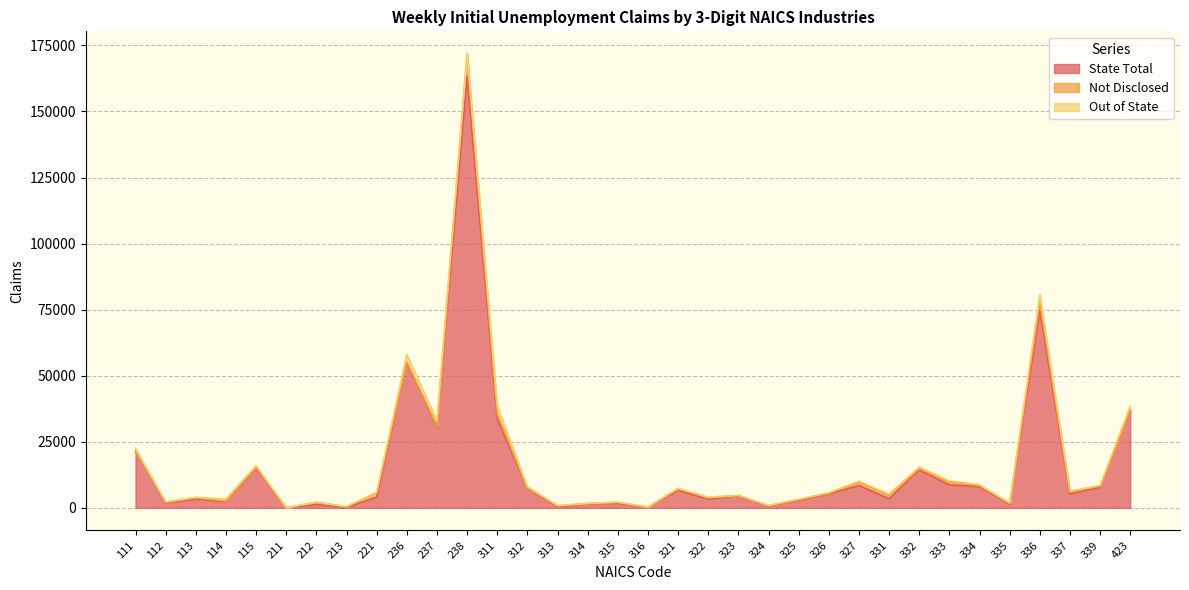

Reading left to right, transcribe all the data shown in this chart.

State Total: 111=21373	112=1835	113=3312	114=2274	115=15083	211=3	212=1228	213=221	221=4015	236=54790	237=30562	238=163445	311=33509	312=7453	313=448	314=1389	315=1701	316=222	321=6605	322=3289	323=4476	324=719	325=2788	326=5271	327=8411	331=3455	332=14373	333=8642	334=8055	335=1291	336=74671	337=5265	339=7795	423=36593
Not Disclosed: 111=60	112=291	113=532	114=241	115=387	211=3	212=863	213=147	221=1694	236=303	237=362	238=8308	311=1906	312=76	313=363	314=213	315=368	316=55	321=518	322=520	323=120	324=143	325=354	326=253	327=1275	331=1343	332=389	333=1136	334=358	335=415	336=3144	337=817	339=374	423=295
Out of State: 111=1051	112=91	113=129	114=842	115=476	211=0	212=57	213=65	221=227	236=2946	237=2092	238=0	311=3312	312=466	313=39	314=49	315=62	316=16	321=286	322=215	323=161	324=45	325=116	326=217	327=417	331=401	332=694	333=463	334=337	335=92	336=2930	337=296	339=271	423=1702